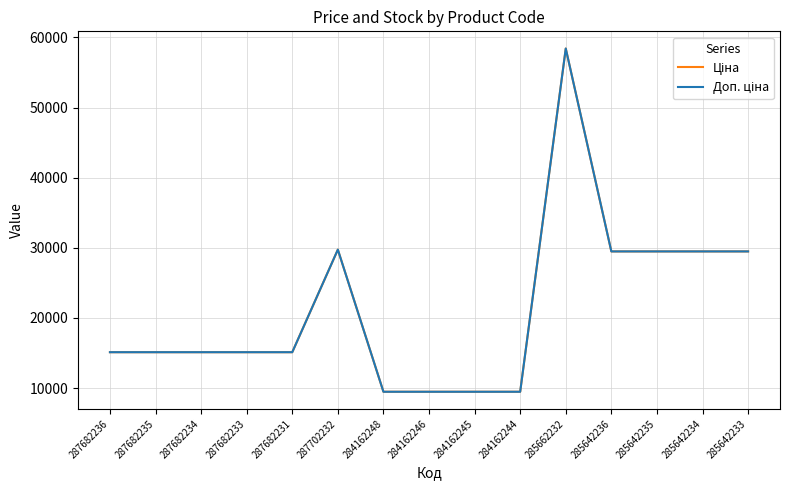

Does the chart have visible grid lines?

Yes